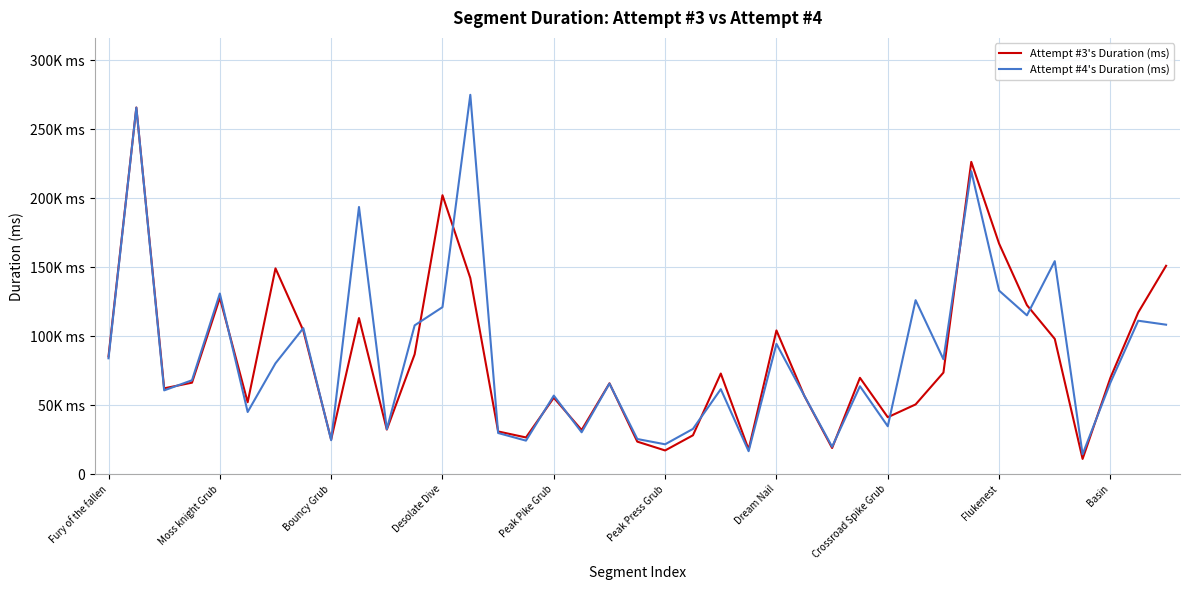

What are all the series names shown in the legend?

Attempt #3's Duration (ms), Attempt #4's Duration (ms)